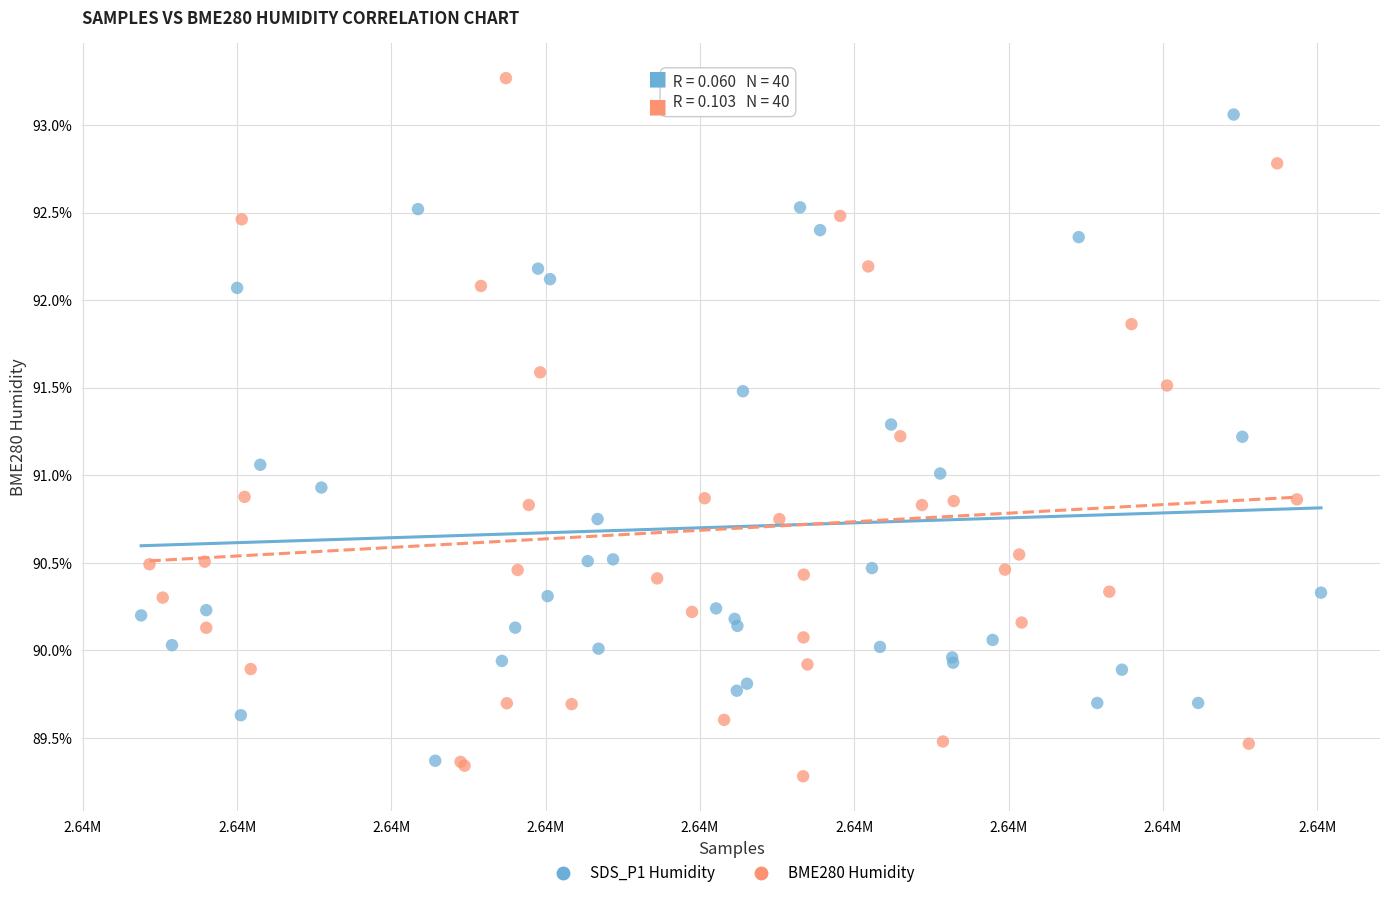

Which series reaches the maximum Y coordinate?

BME280 Humidity